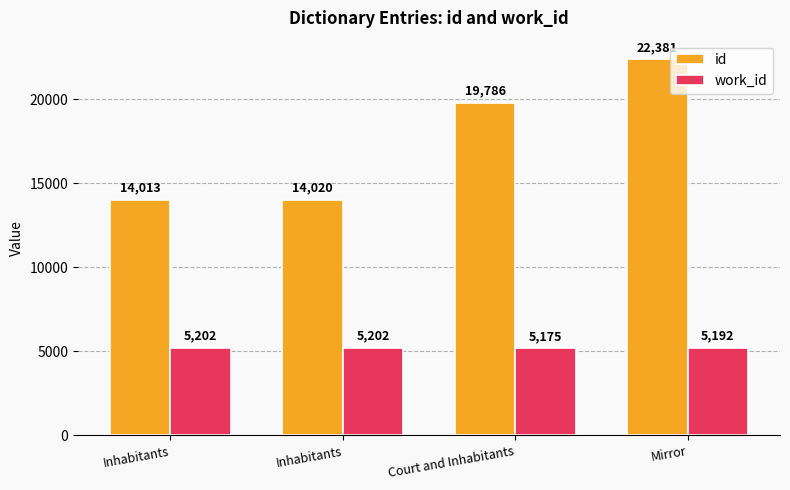

How many bars are there in total?

8